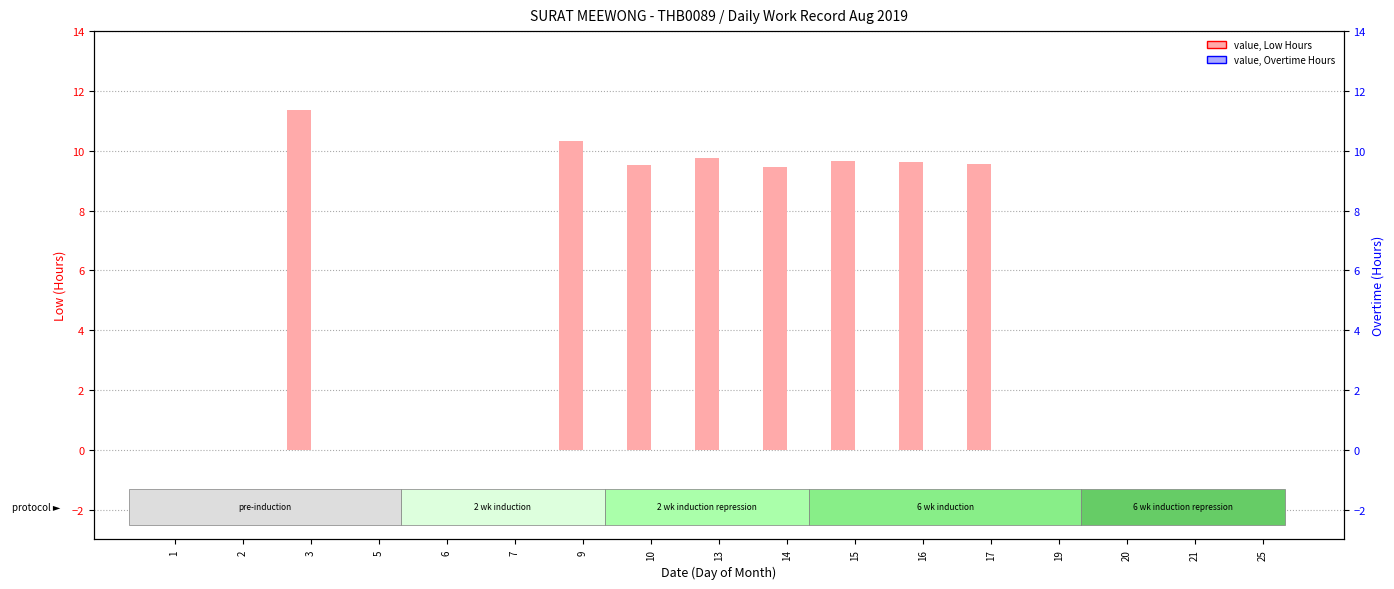

What is the spread (max minus min) of values at 17?

9.5